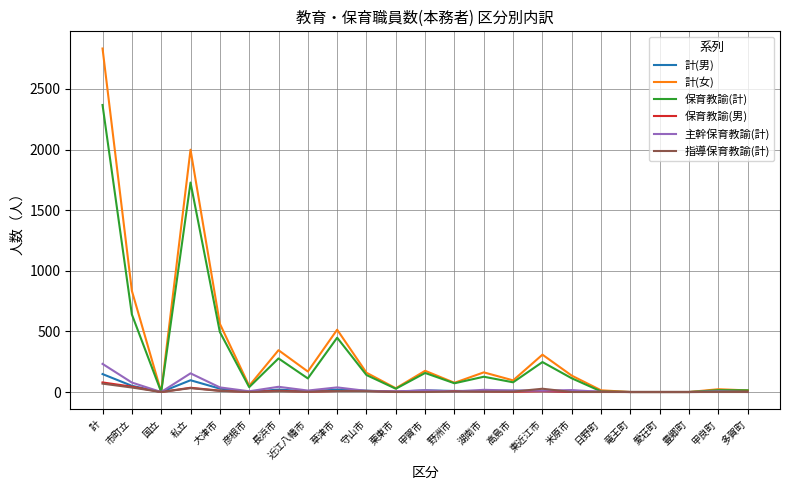

Is the value of 計(男) at 市町立 greater than the value of 保育教諭(男) at 国立?

Yes